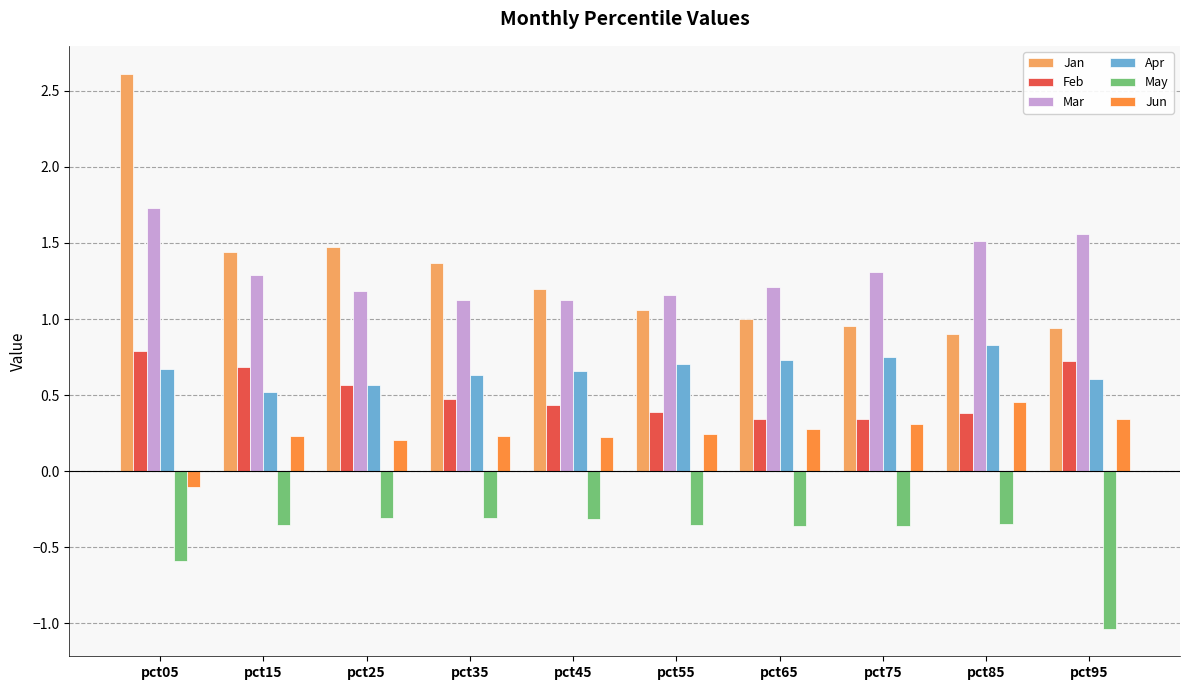

Between pct25 and pct85, which series saw the biggest shift?

Jan